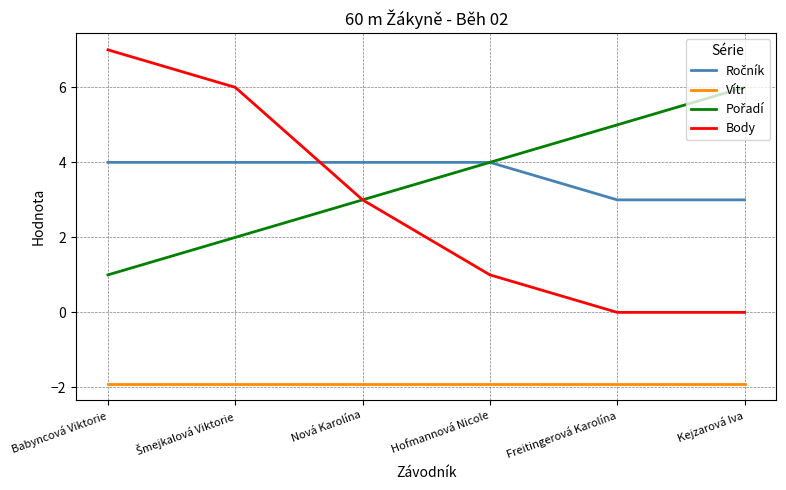

What is the lowest value of the Vítr series?

-1.9